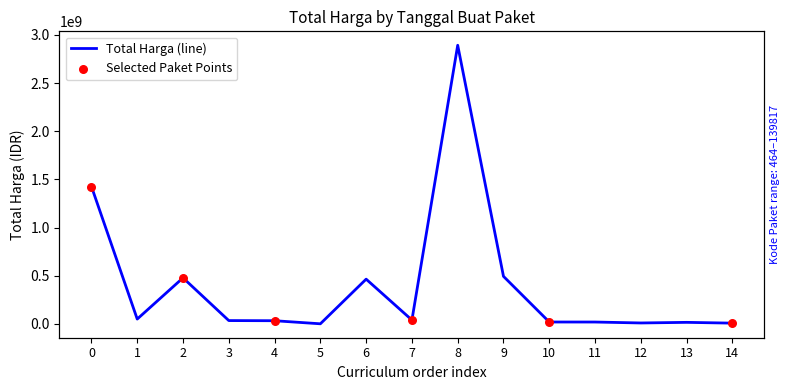

Which has a higher value, 13 or 4?

4